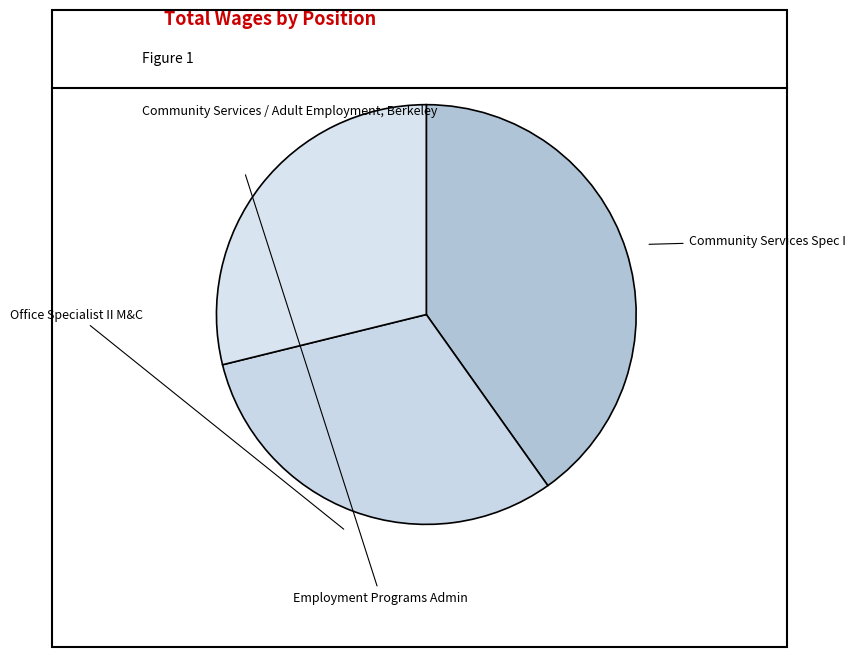

What is the change in value from Office Specialist II M&C to Employment Programs Admin?

-4536